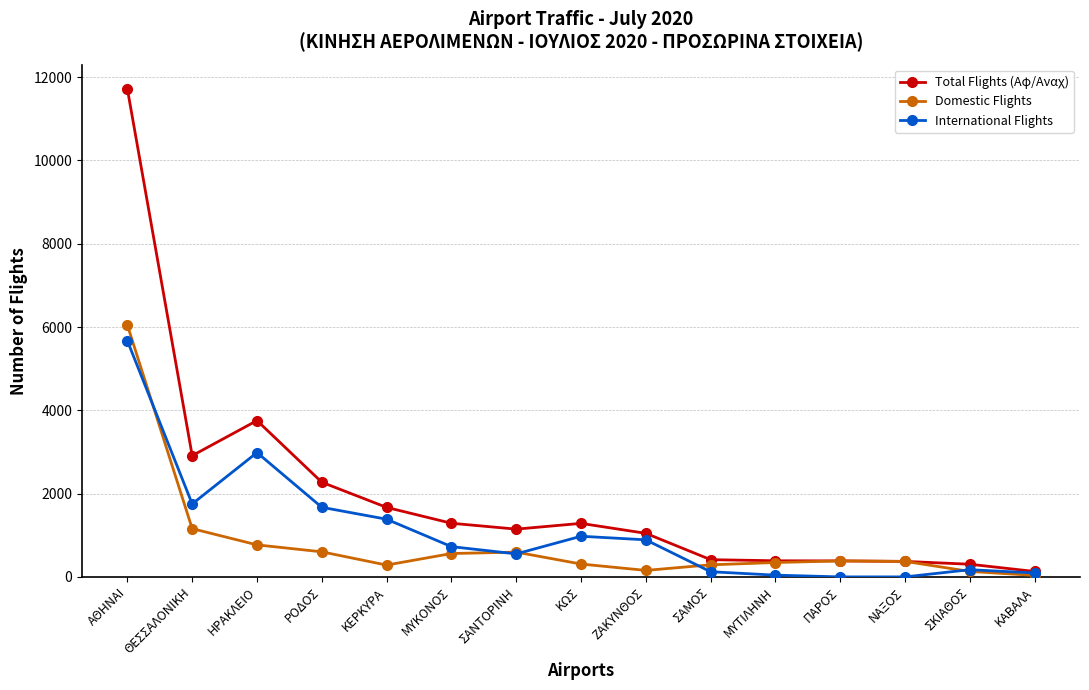

What is the total value across all series at ΡΟΔΟΣ?

4546